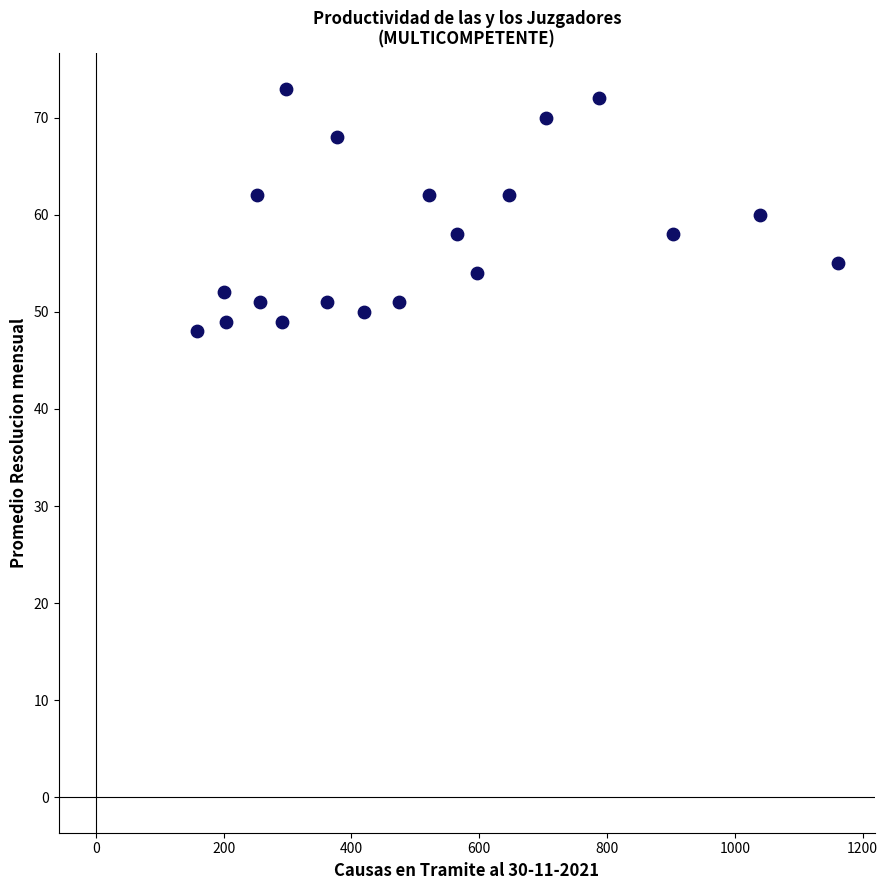

What is the range of X values (max minus min)?

1003